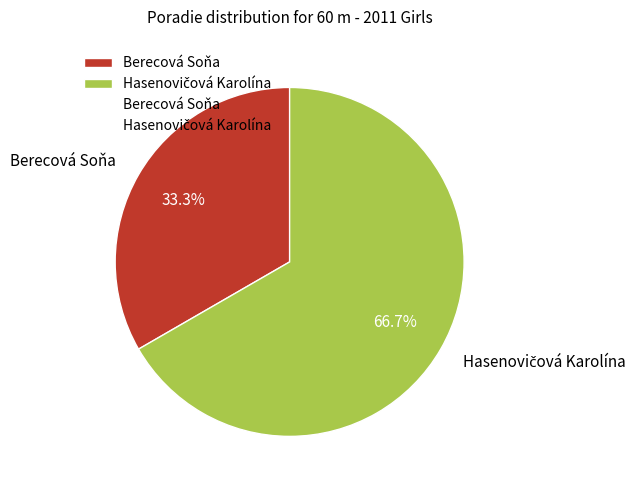

Is there any slice that represents more than half of the pie?

Yes